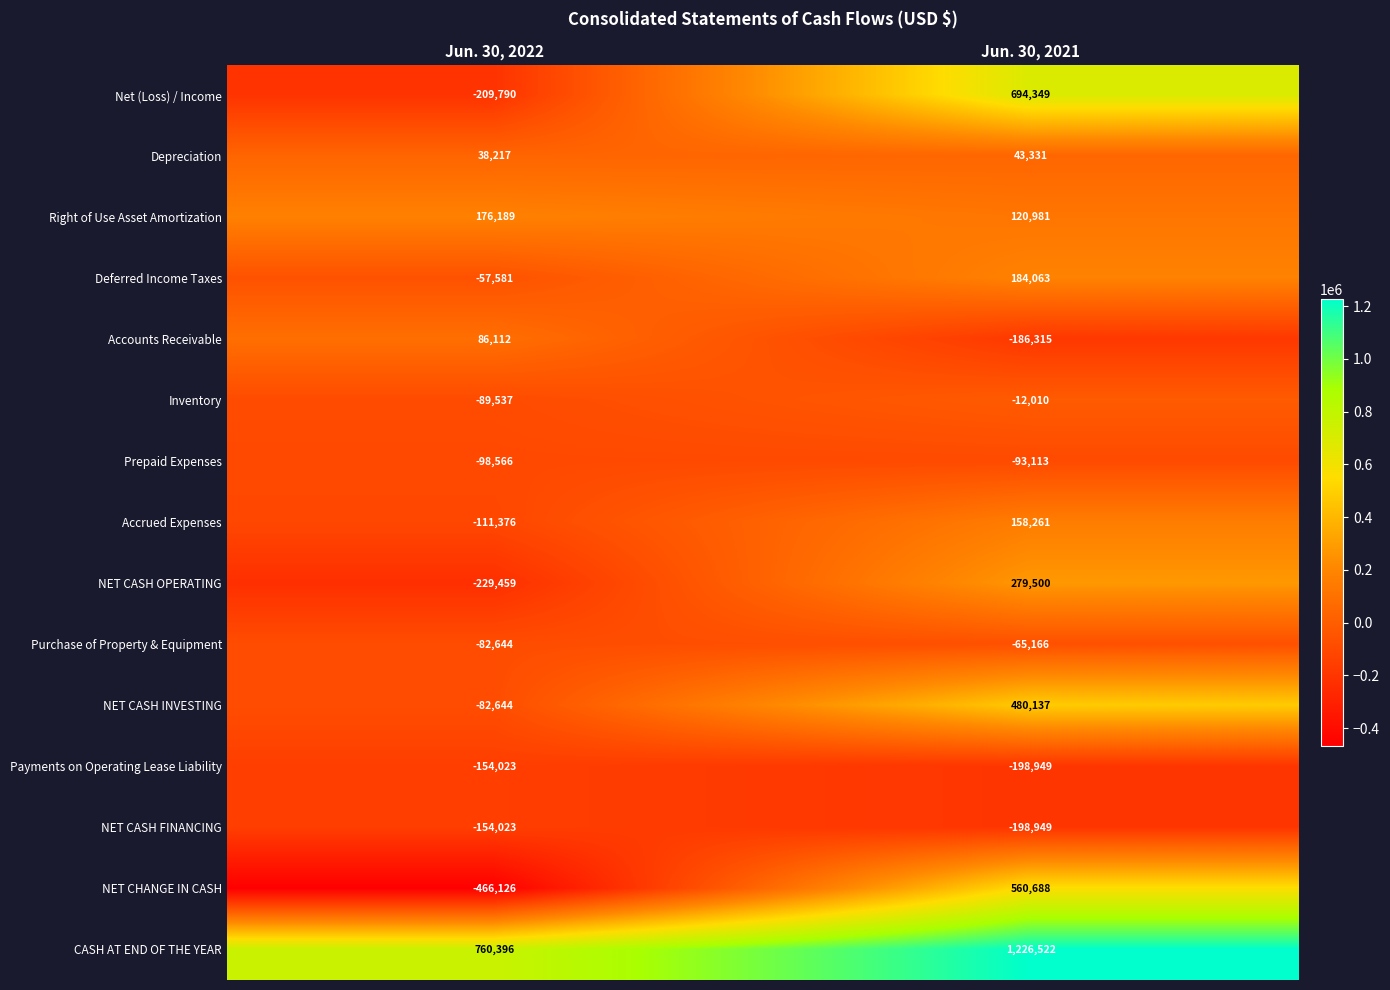

What is the sum of all Purchase of Property & Equipment values?

-147810